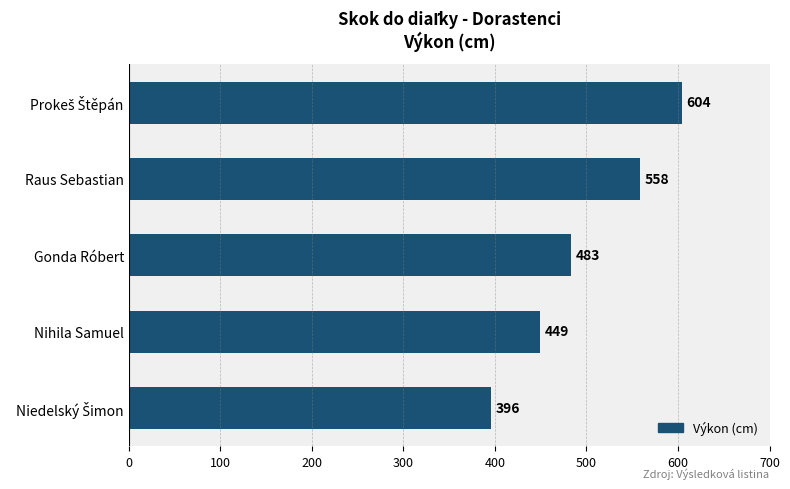

What is the value of the 1st bar from the top?

604